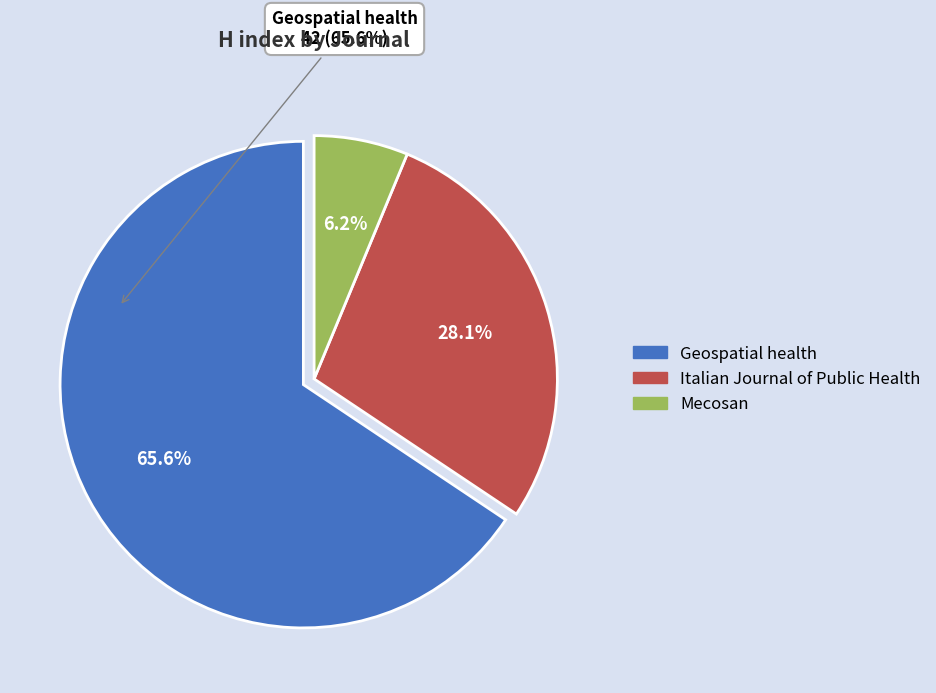

What is the ratio of the value at Italian Journal of Public Health to the value at Mecosan?

4.5